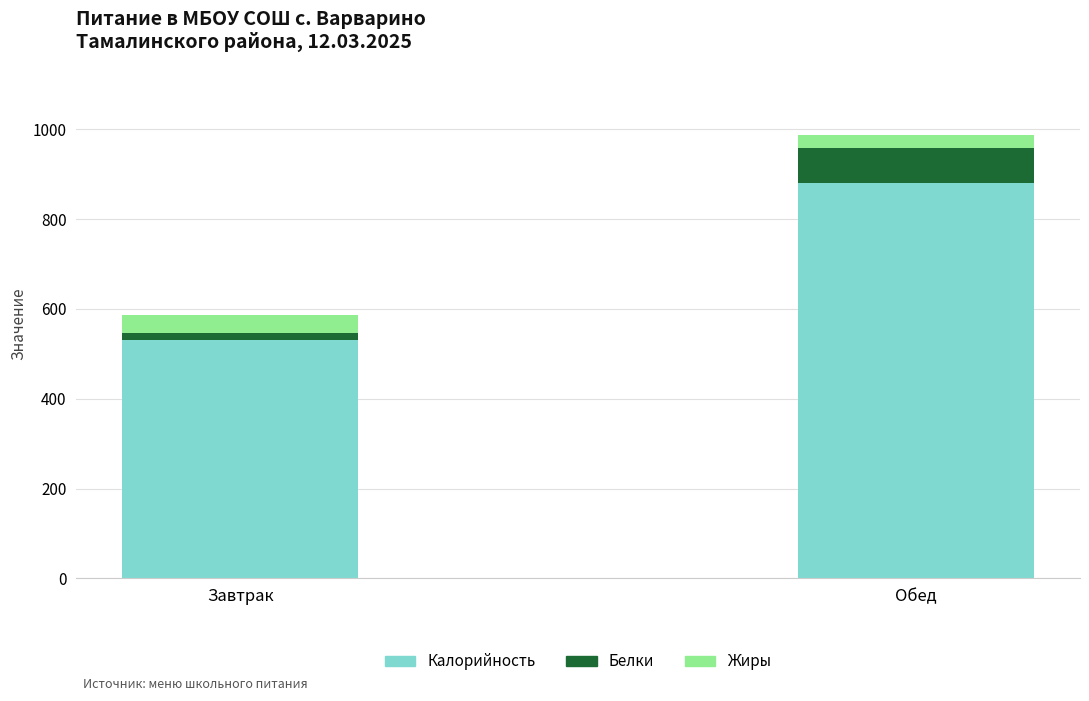

Reading right to left, what are the values for Калорийность?

880	530